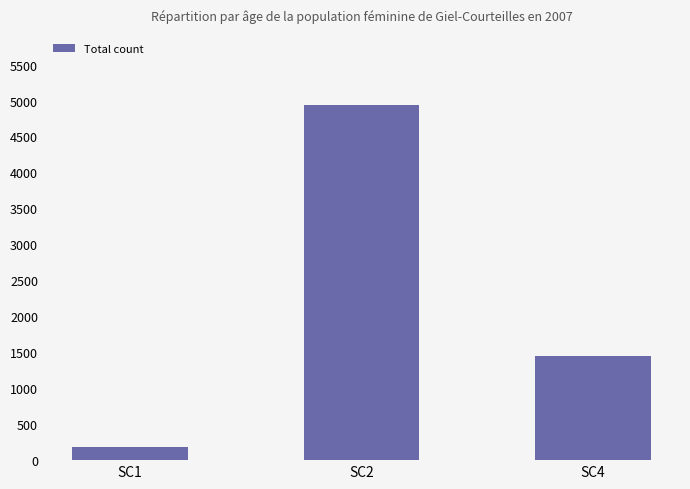

List the labels in order of value, smallest first.

SC1, SC4, SC2